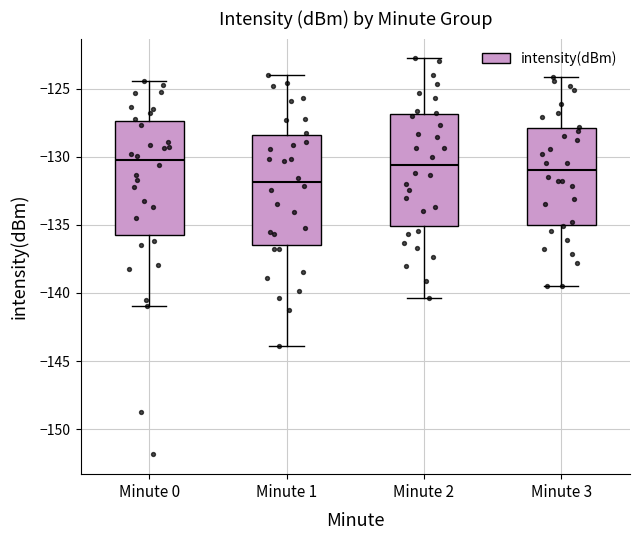

Where is the lower edge of the box for Minute 3 on the y-axis? The values are not printed on the chart, so give them approximately, as read against the axis.

-135.0